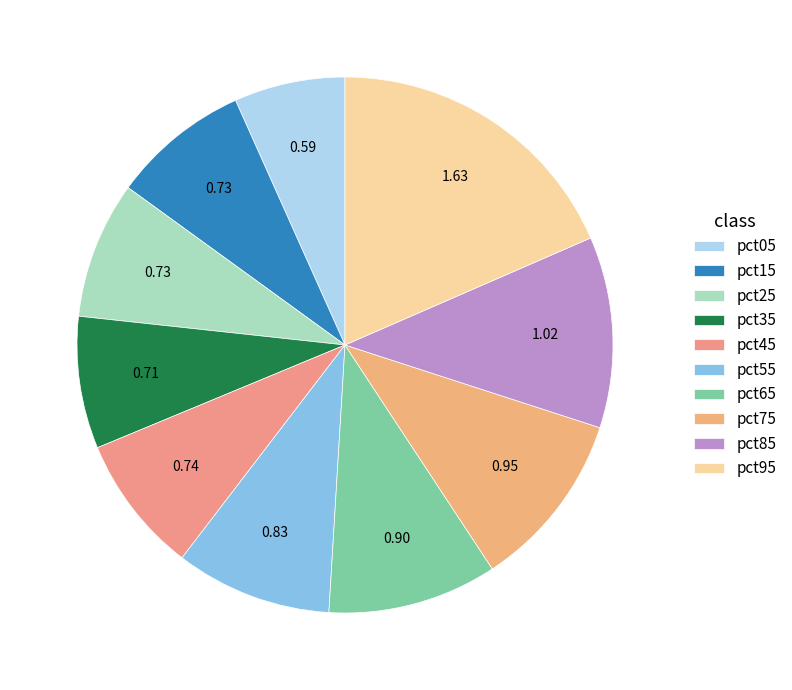

To the nearest percent, what is the difference between the largest and smallest slice percentages?

12%